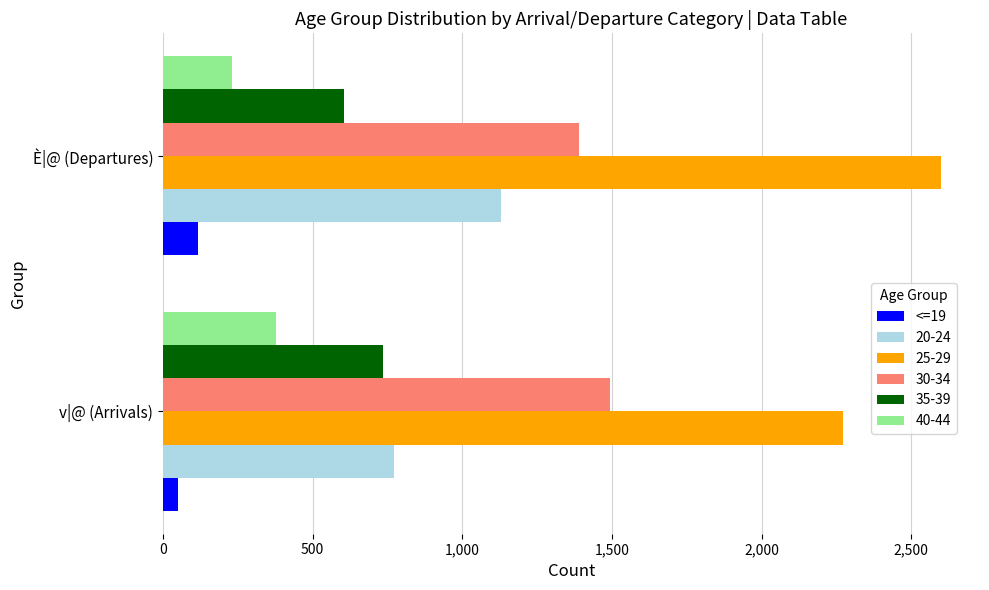

At which category is the sum across all series the highest?

È|@ (Departures)